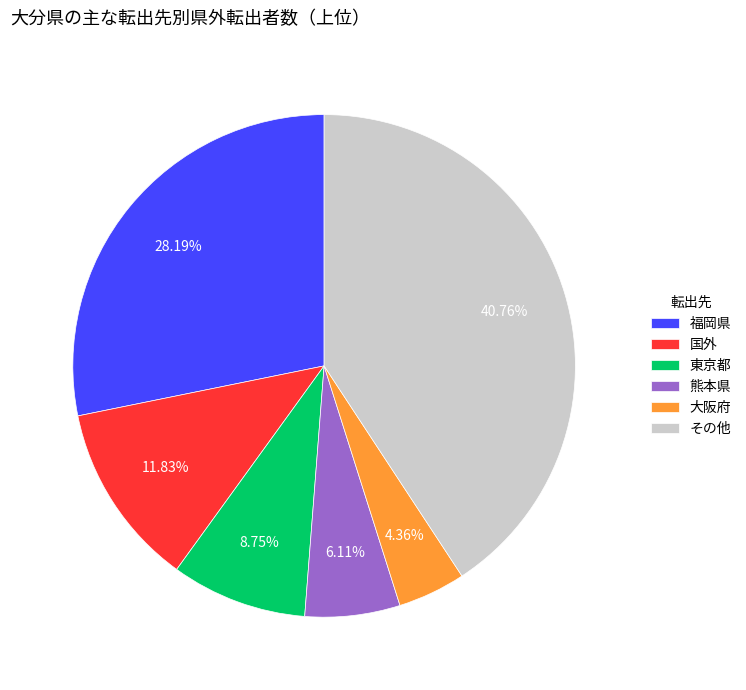

Do 東京都 and 福岡県 together represent more than half of the pie?

No